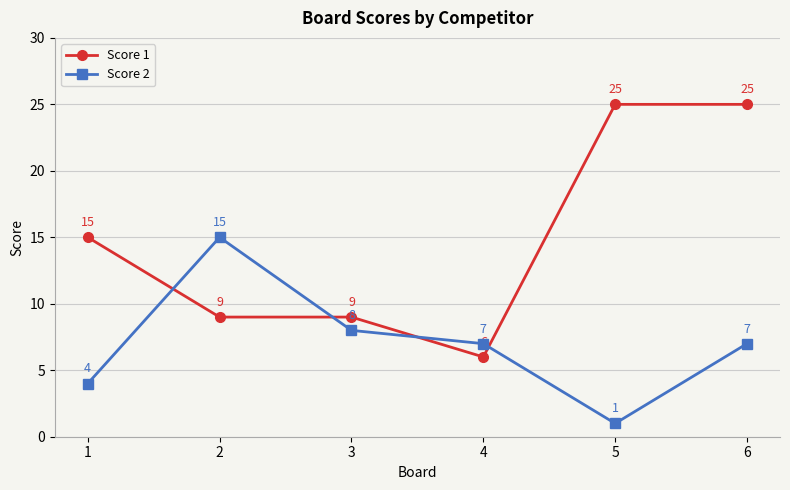

At which category does the chart reach its minimum across all series?

5